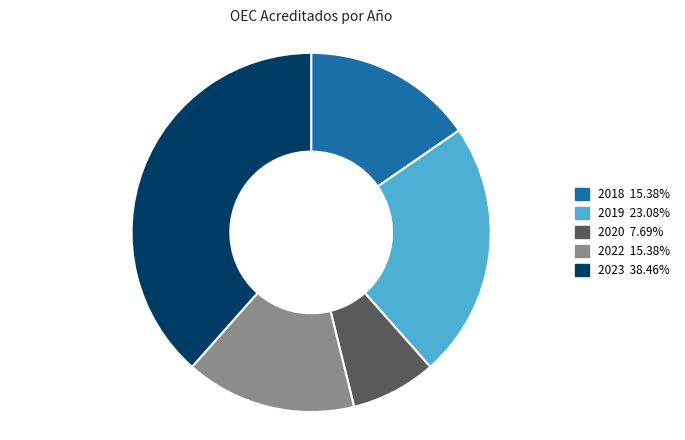

Is there any slice that represents more than half of the pie?

No